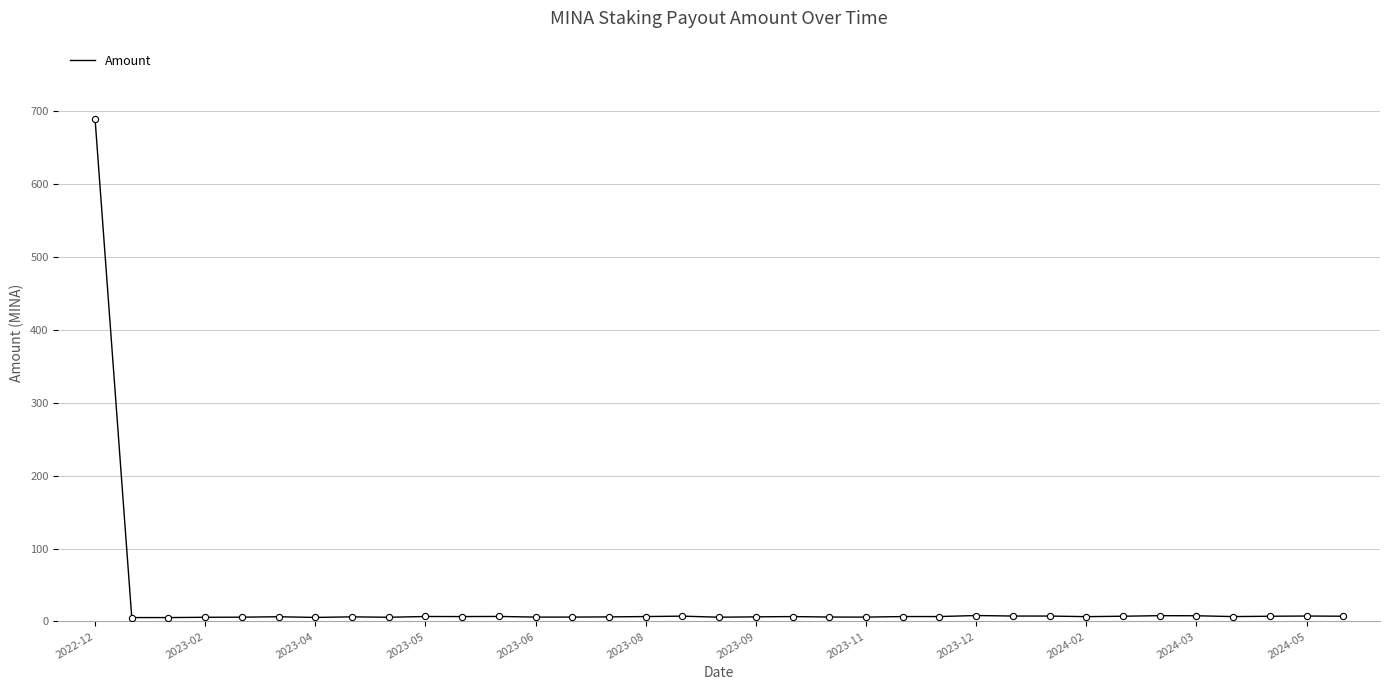

What is the maximum value shown in the chart?

689.8